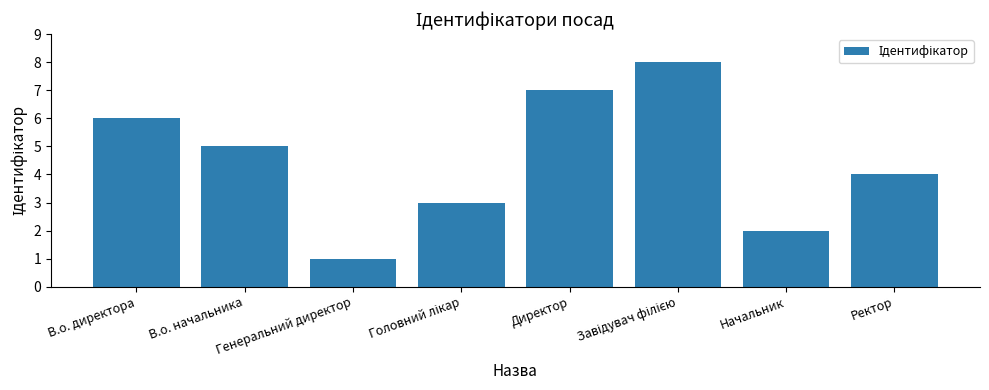

Reading left to right, list all the values displayed in this chart.

6	5	1	3	7	8	2	4